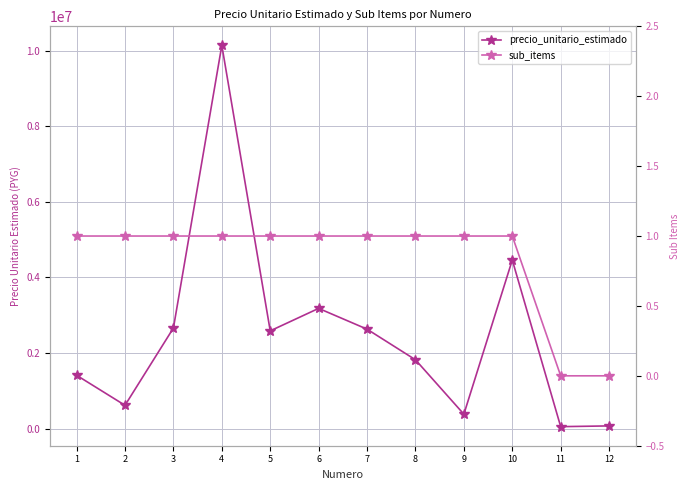

At which category does precio_unitario_estimado reach its first local valley?

2